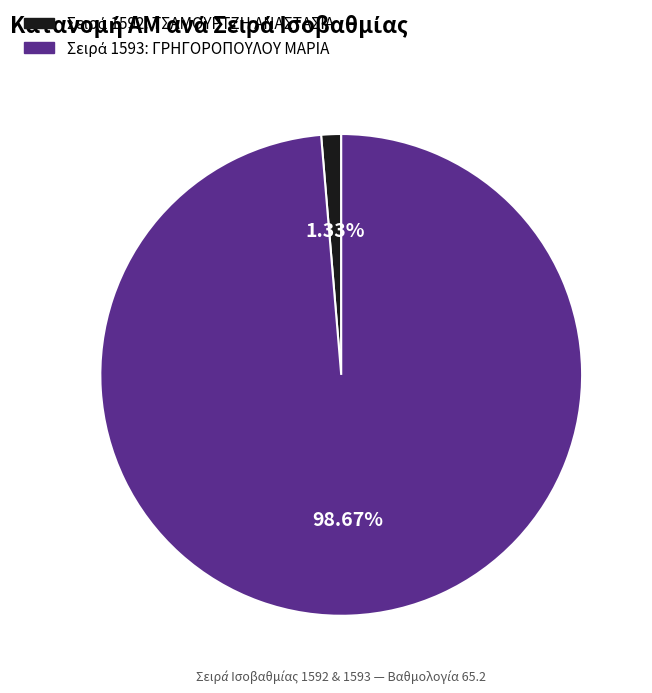

Is there any slice that represents more than half of the pie?

Yes